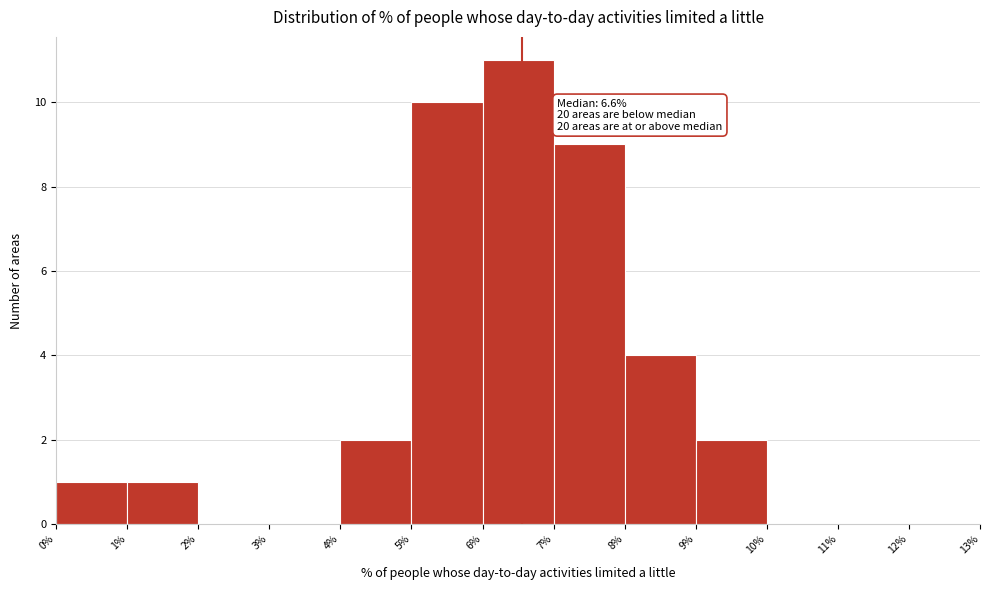

Over which range of the x-axis is the bar tallest?

6% to 7%